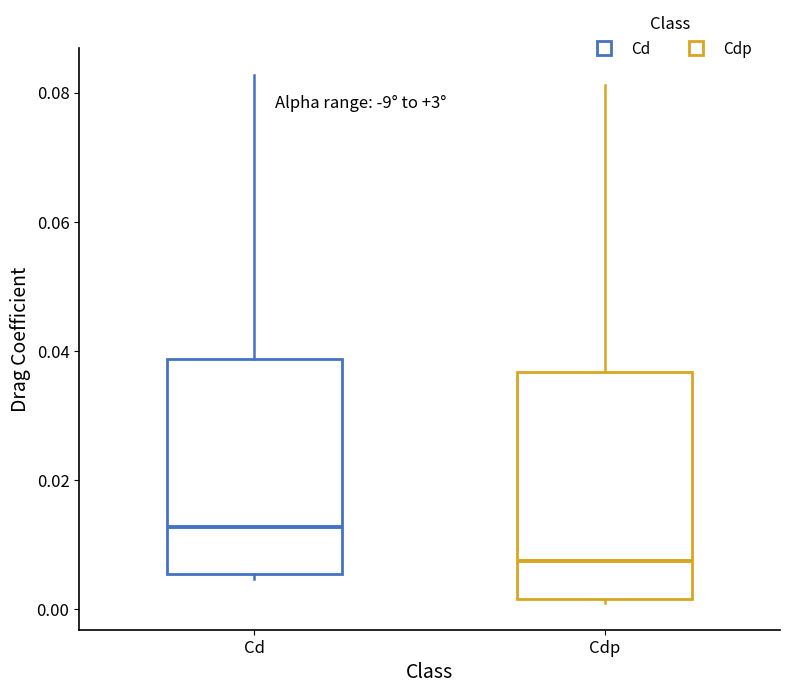

Reading left to right, transcribe this box plot: for each box, give where its median line is, the range the box spans, and where its two whiskers end, as read against the y-axis. The values are not printed on the chart, so give them approximately, as read against the axis.

Cd: median 0.012, box 0.006 to 0.038, whiskers 0.004 to 0.082
Cdp: median 0.008, box 0.002 to 0.036, whiskers 0.000 to 0.082